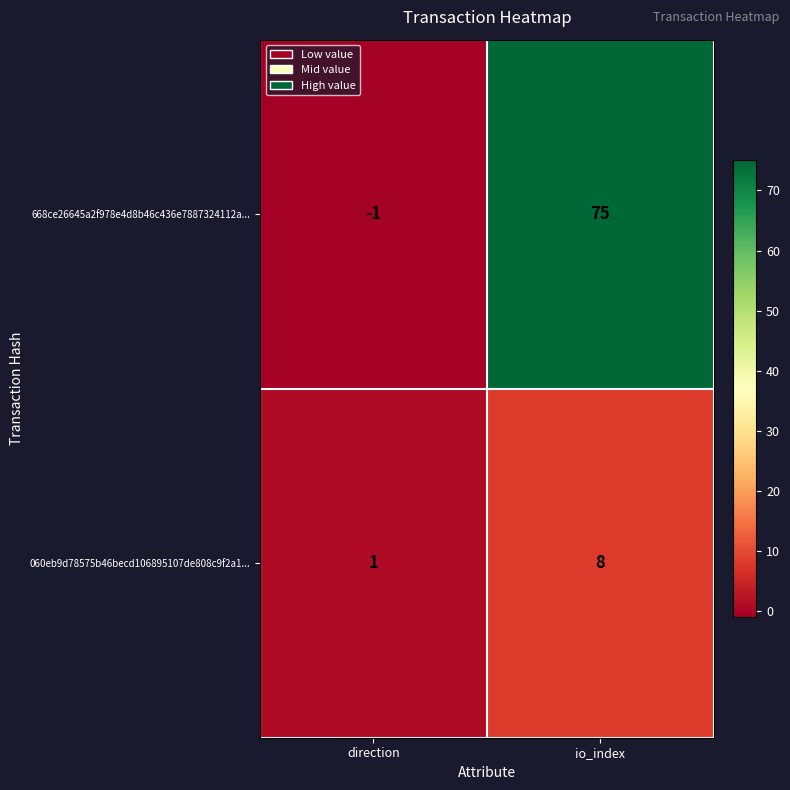

The value of 668ce26645a2f978e4d8b46c436e7887324112a... at direction is 0. True or false?

False